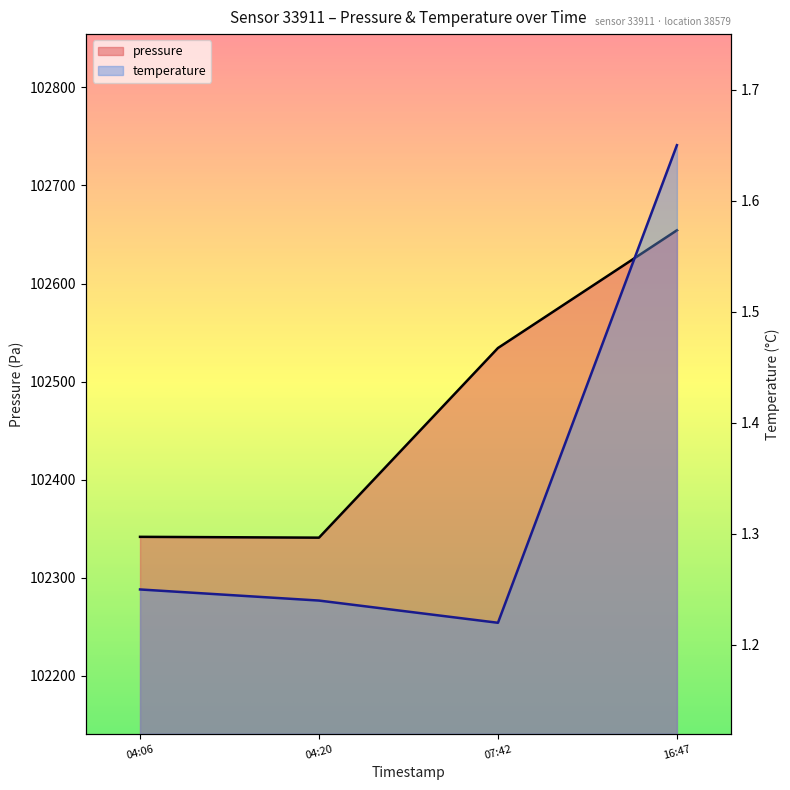

True or false: pressure has more than 0 points higher than both neighbors.

False